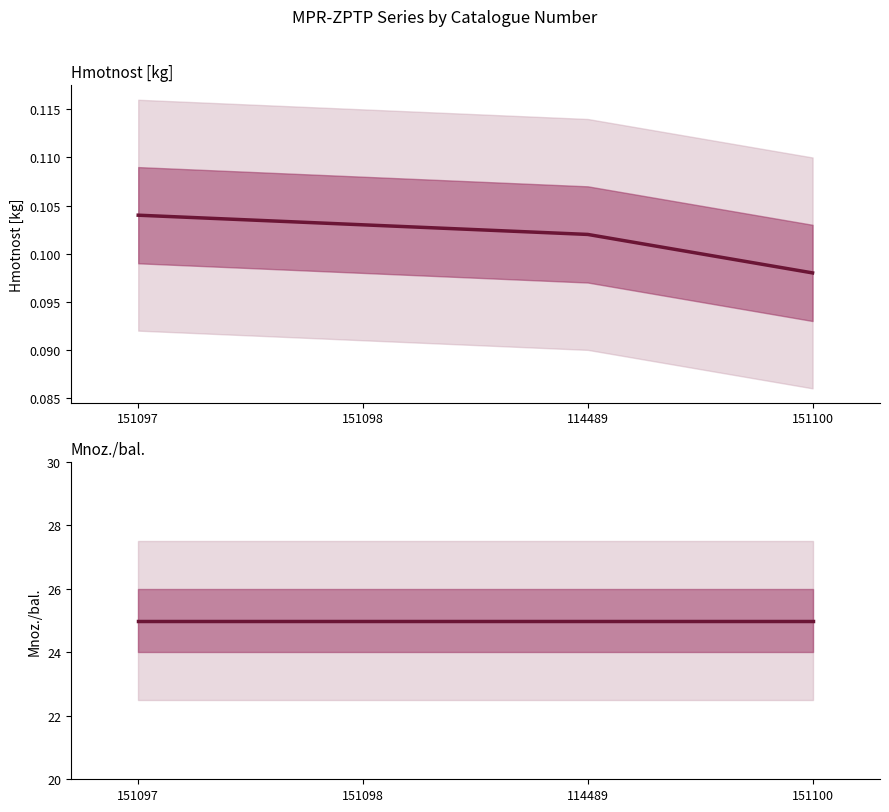

True or false: Mnoz./bal. and Hmotnost [kg] cross at least once.

False